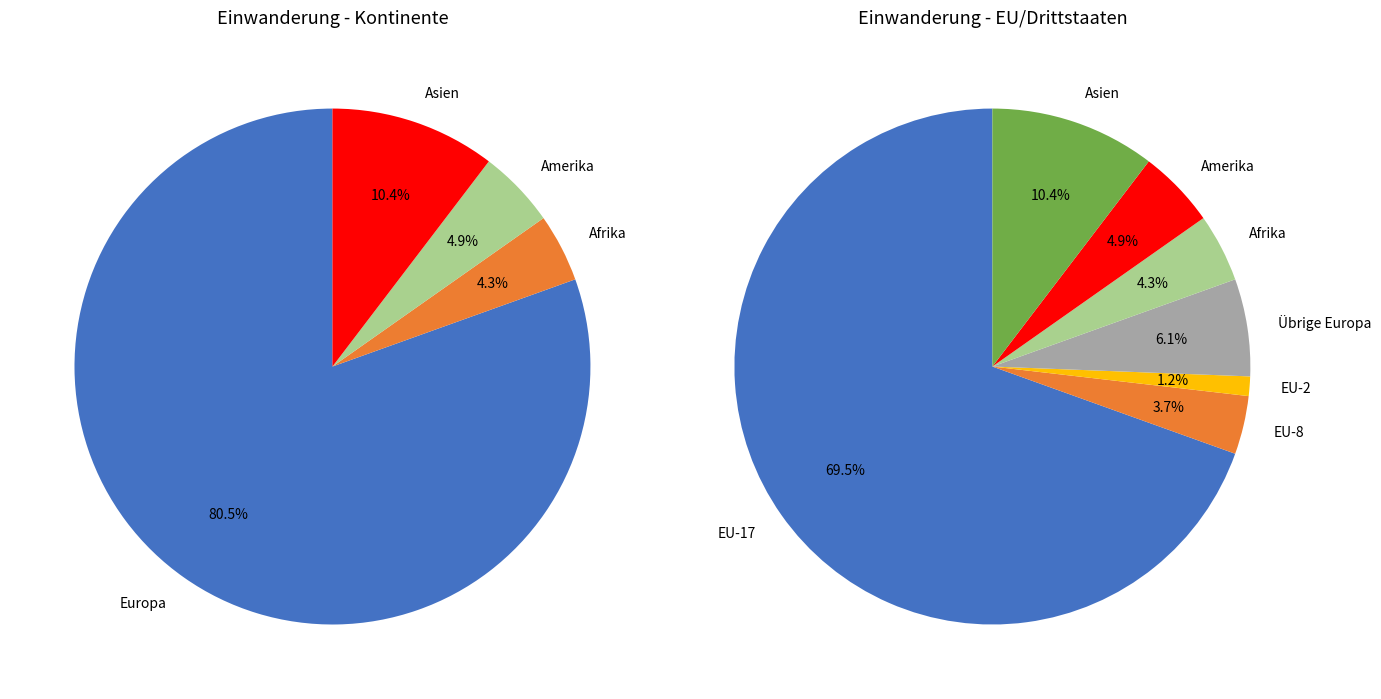

Does any single category account for the majority?

Yes